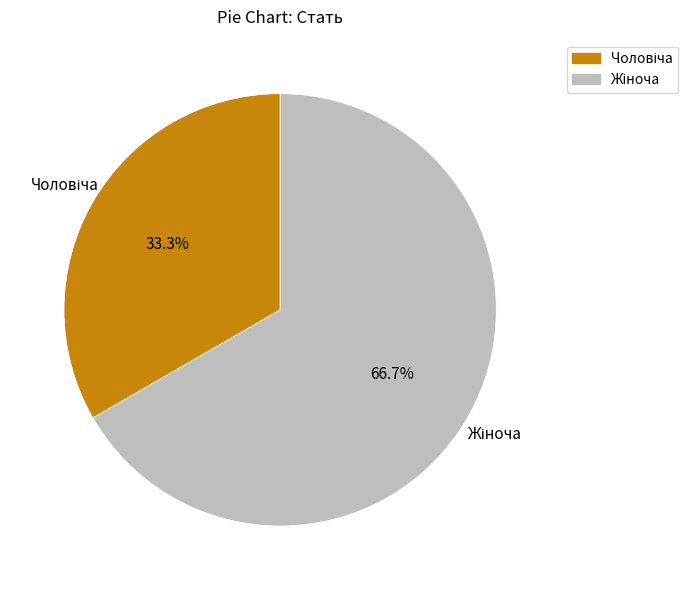

How many slices are in this pie chart?

2